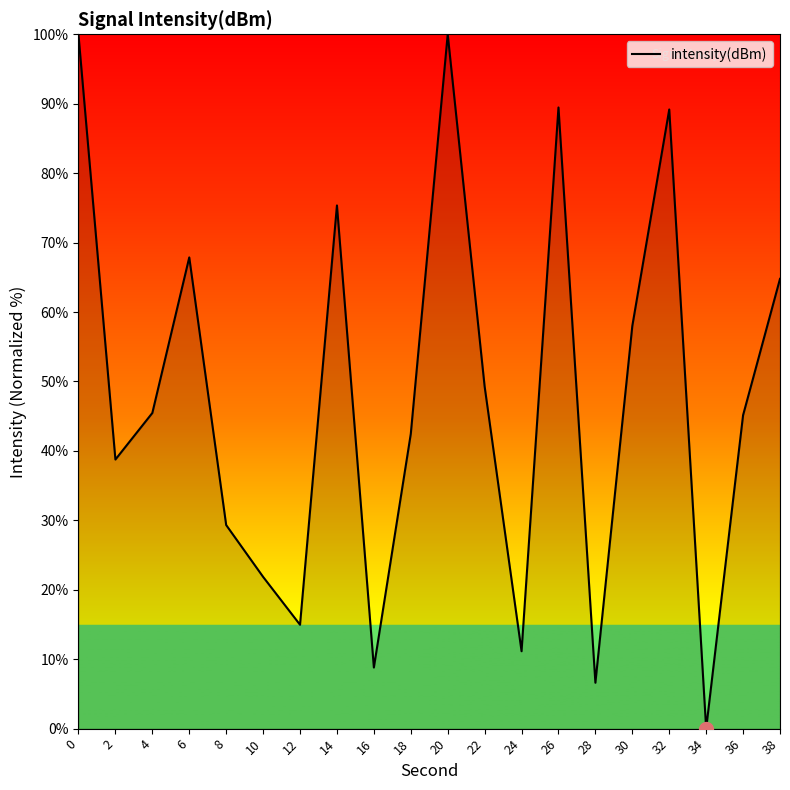

What is the difference between the maximum and minimum values?

100.0